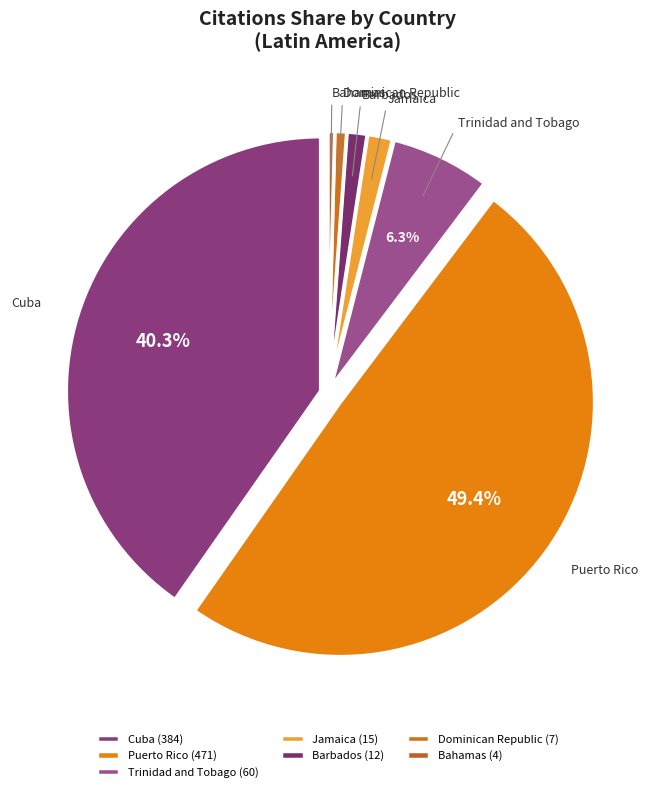

Combined, what portion of the pie is Puerto Rico and Barbados?

50.7%